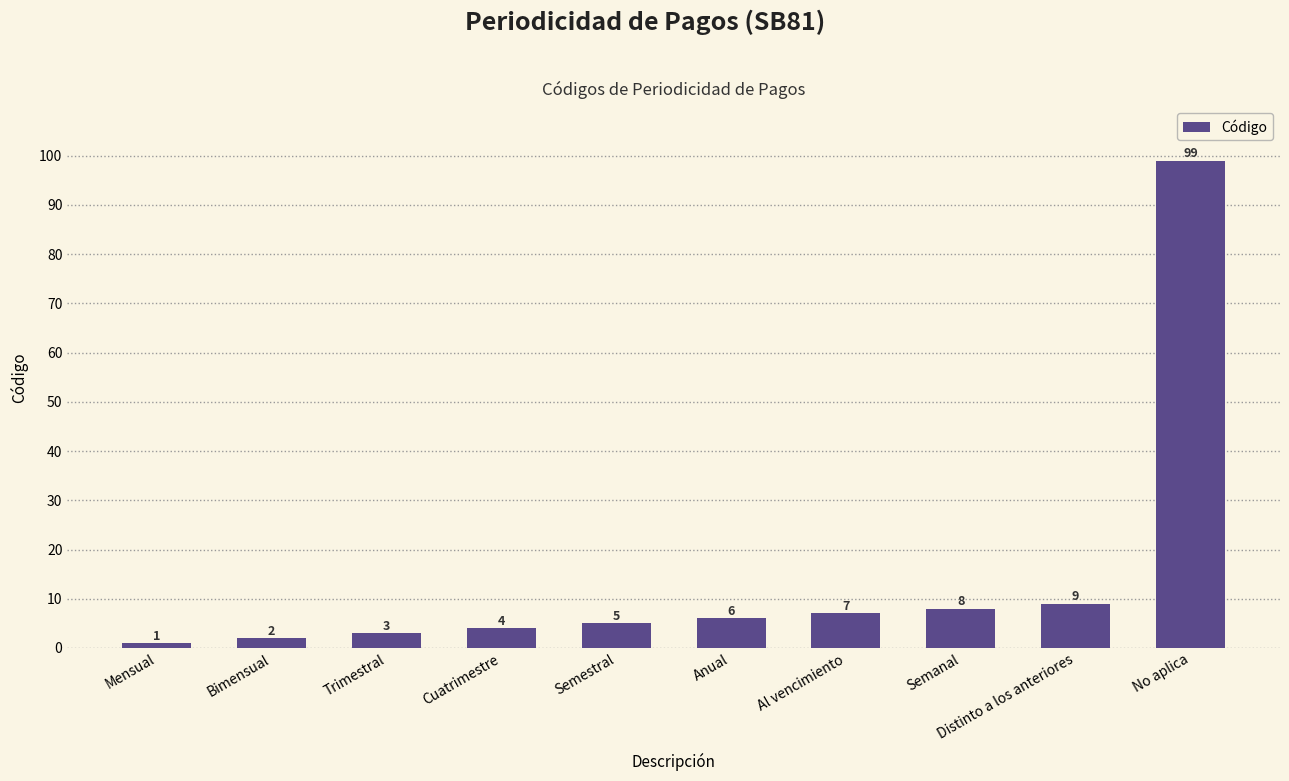

Rank the categories by value from lowest to highest.

Mensual, Bimensual, Trimestral, Cuatrimestre, Semestral, Anual, Al vencimiento, Semanal, Distinto a los anteriores, No aplica